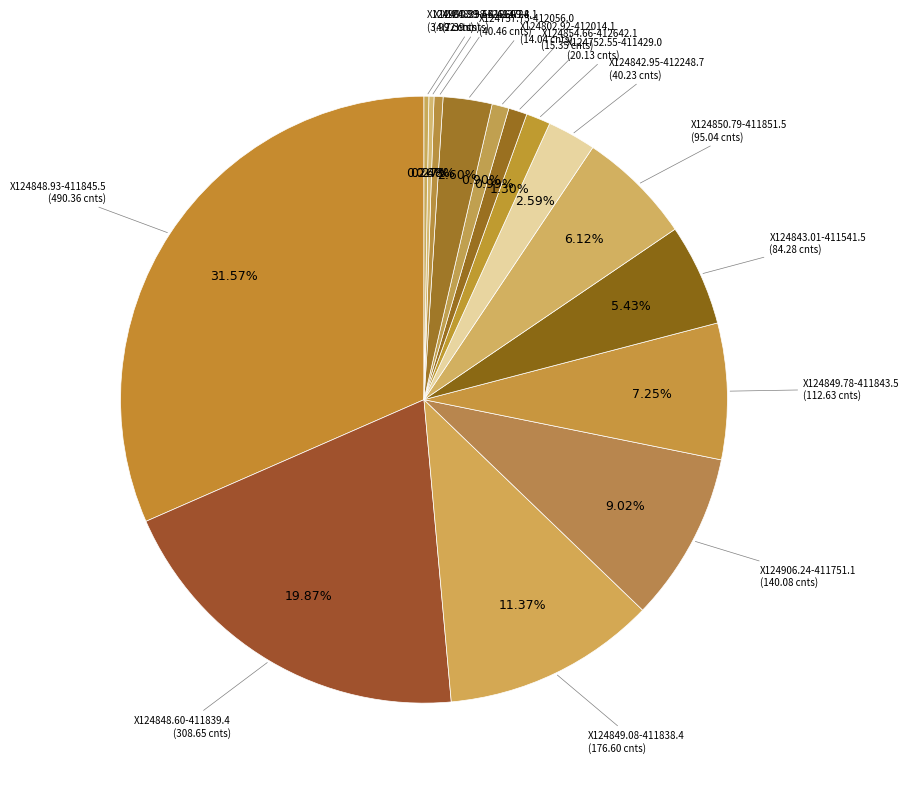

Does X124906.24-411751.1 account for over 50% of the chart?

No